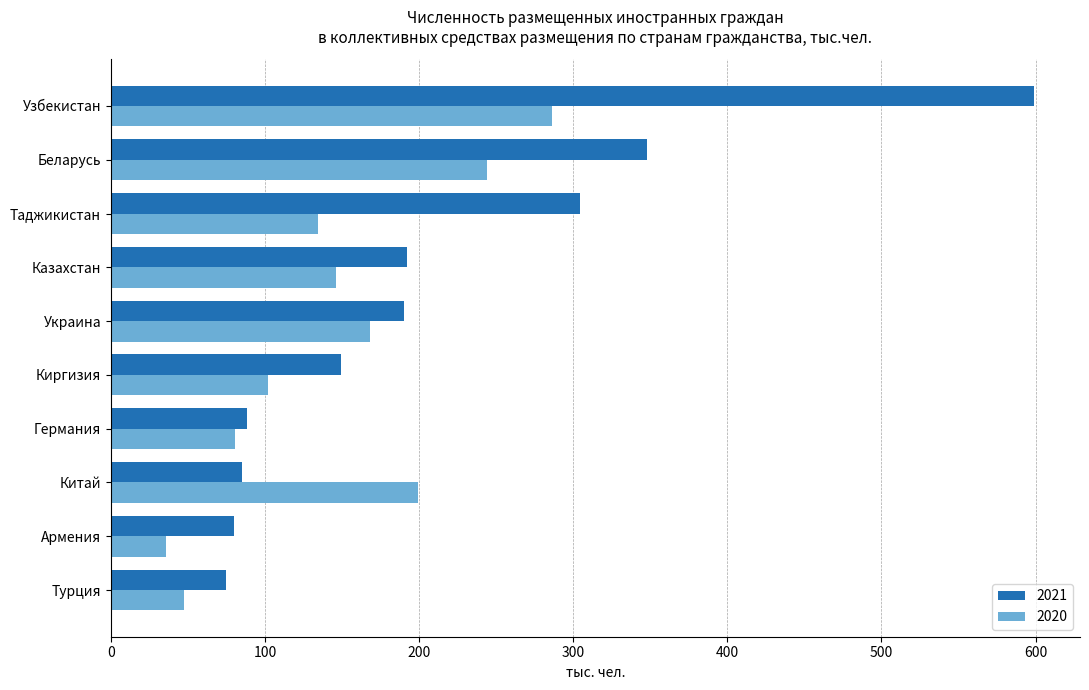

What is the difference between the highest and lowest values at Германия?

7.9